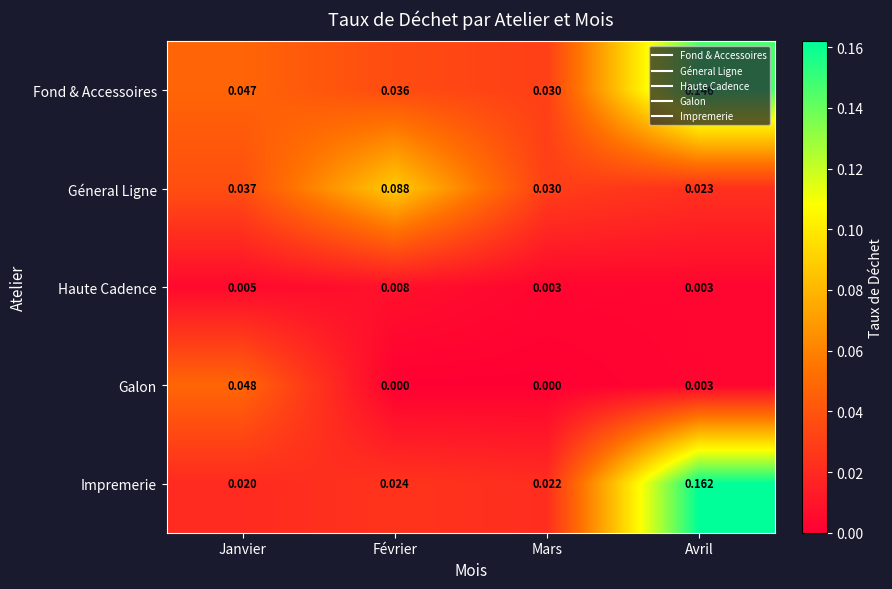

At which category is the sum across all series the highest?

Avril